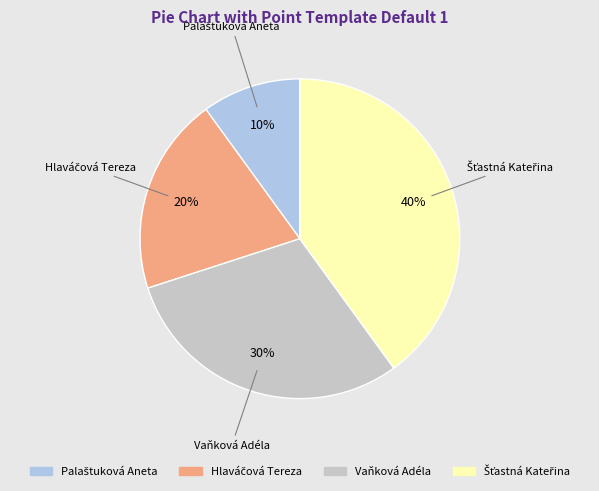

The Vaňková Adéla slice represents 21% of the pie. True or false?

False